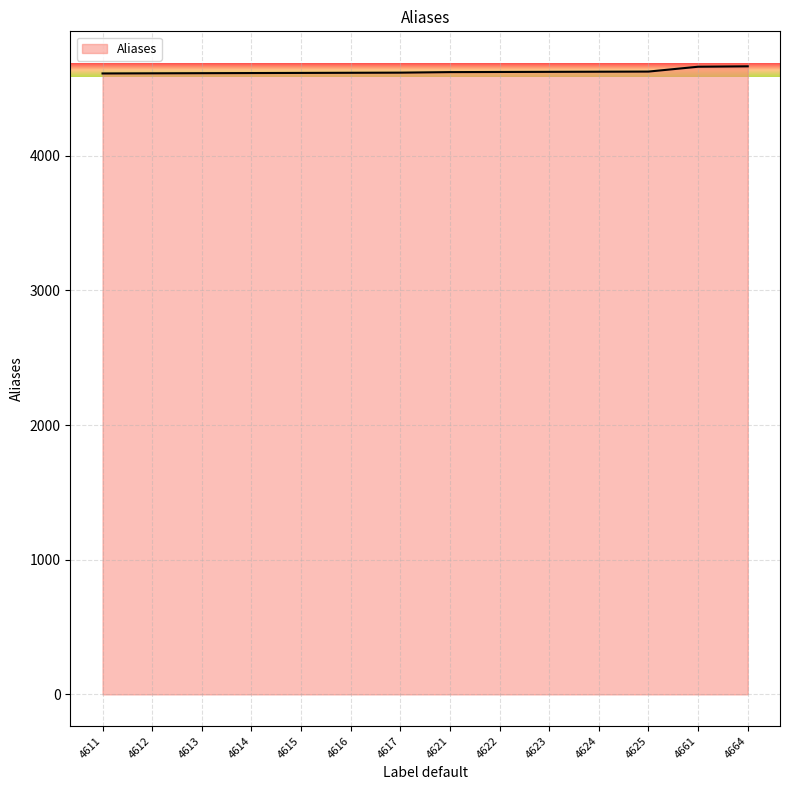

What is the difference between the second highest and minimum values?

50